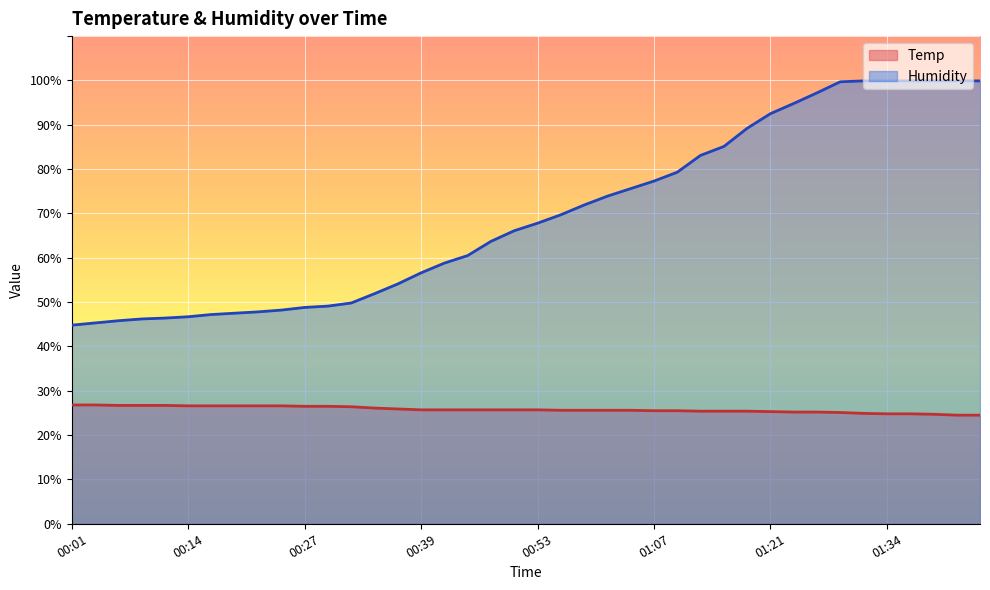

At how many categories does at least one series exceed 56?

25